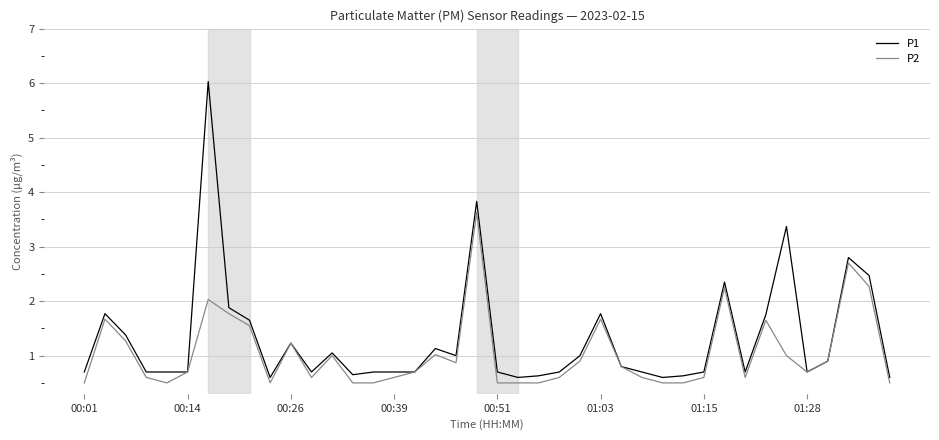

Which series has the largest range (max minus min)?

P1